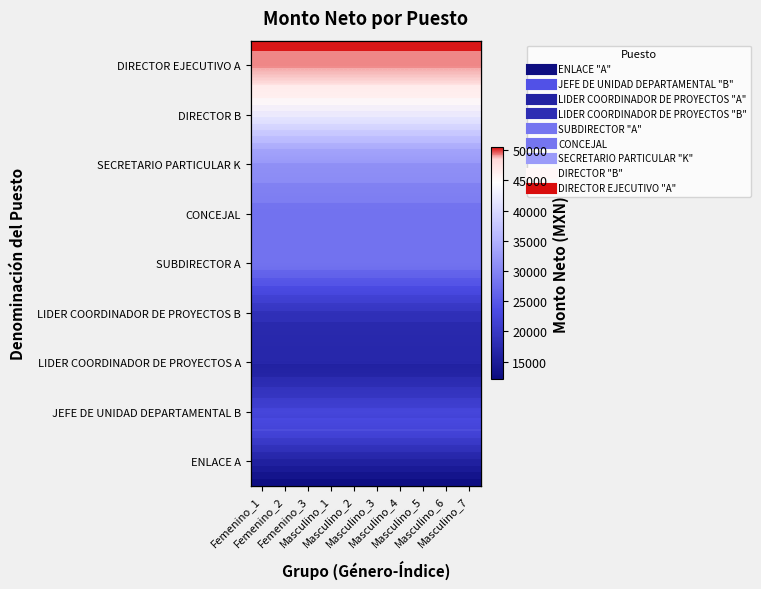

Is it true that ENLACE A equals 7333.9 at Femenino_1?

False